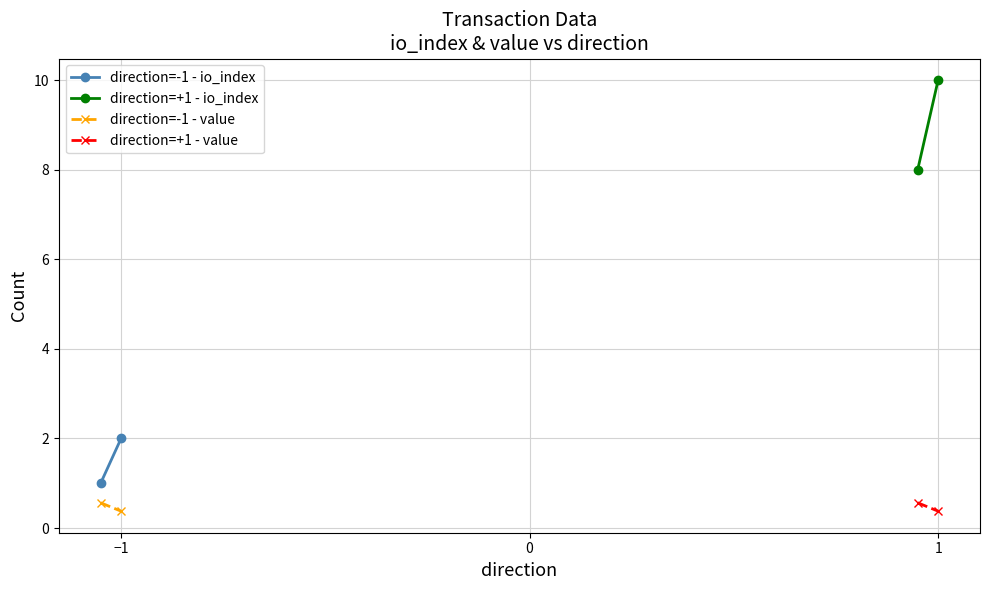

How many categories are shown in the chart?

2